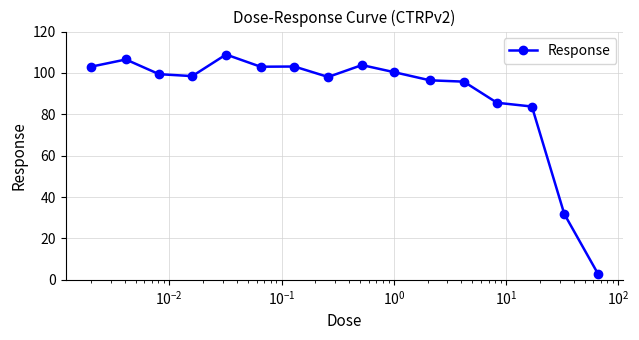

What is the value of the 10th point from the left?

100.4